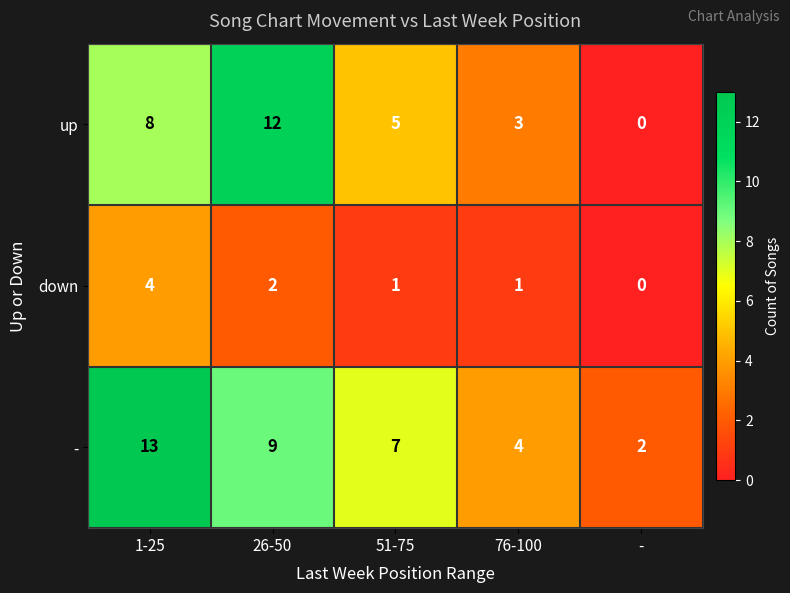

What is the difference between the maximum and minimum values in the up series?

12